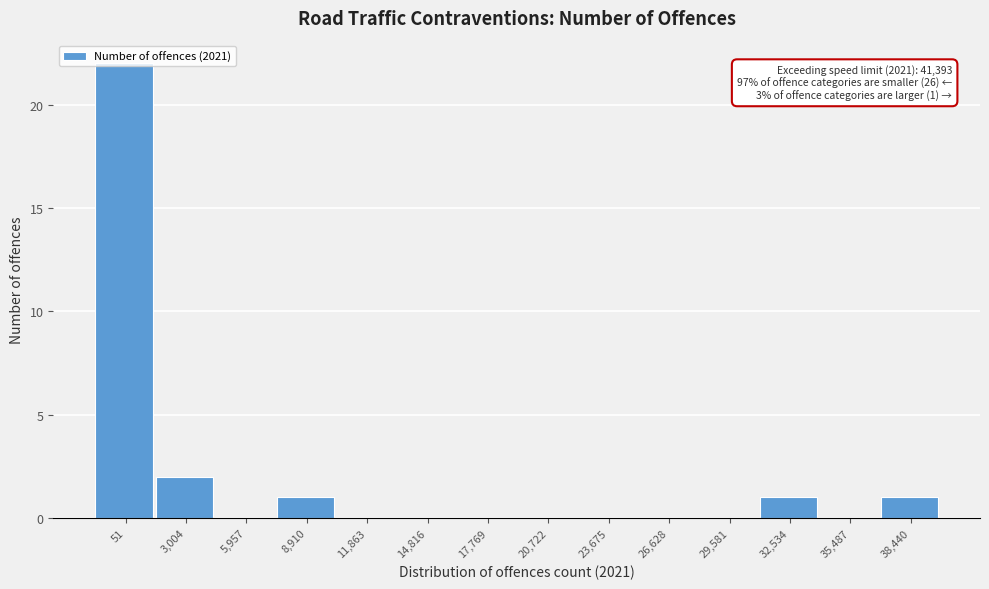

At which category does the chart reach its peak across all series?

51